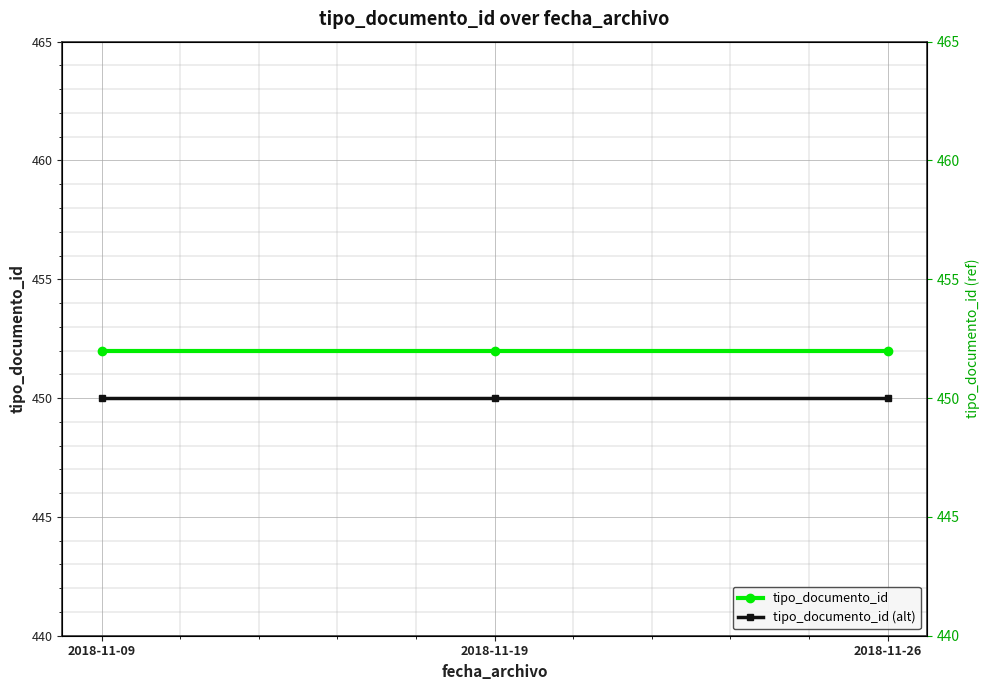

What is the minimum value for tipo_documento_id (alt)?

450